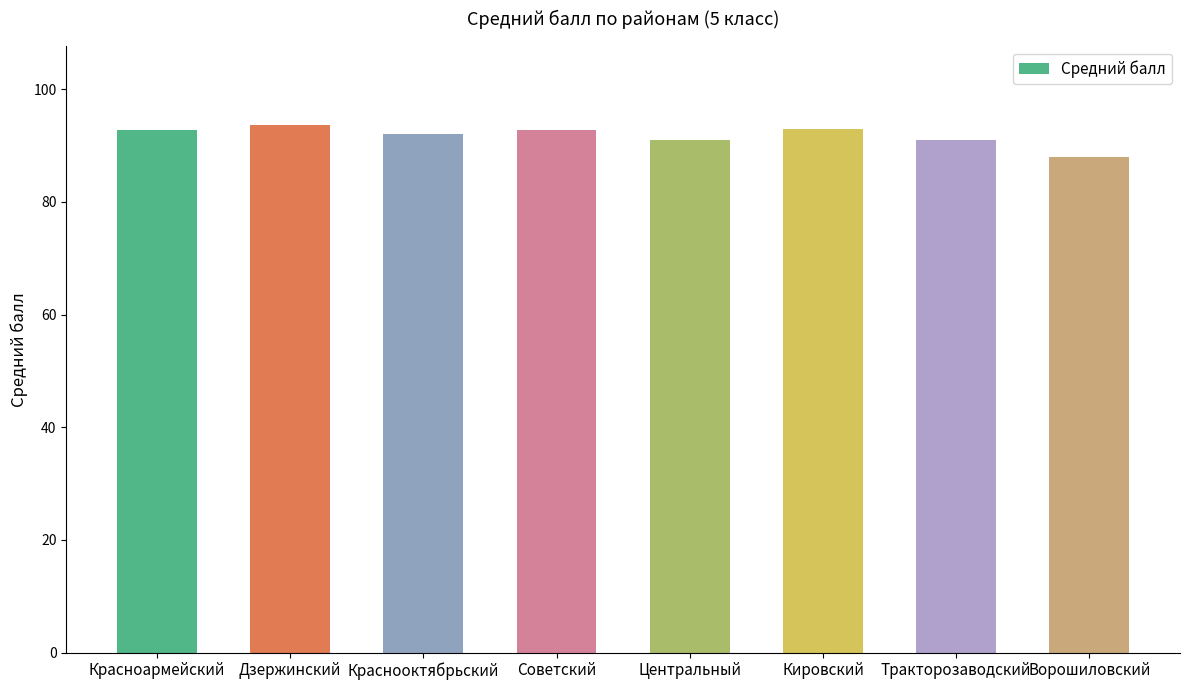

What is the maximum value shown in the chart?

93.6